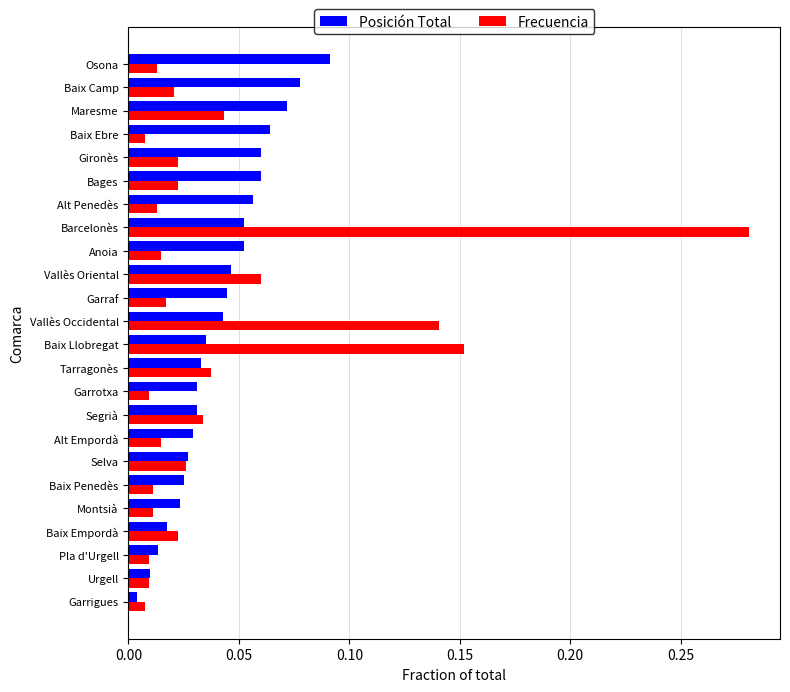

Which series changed the most between Baix Empordà and Segrià?

Posición Total